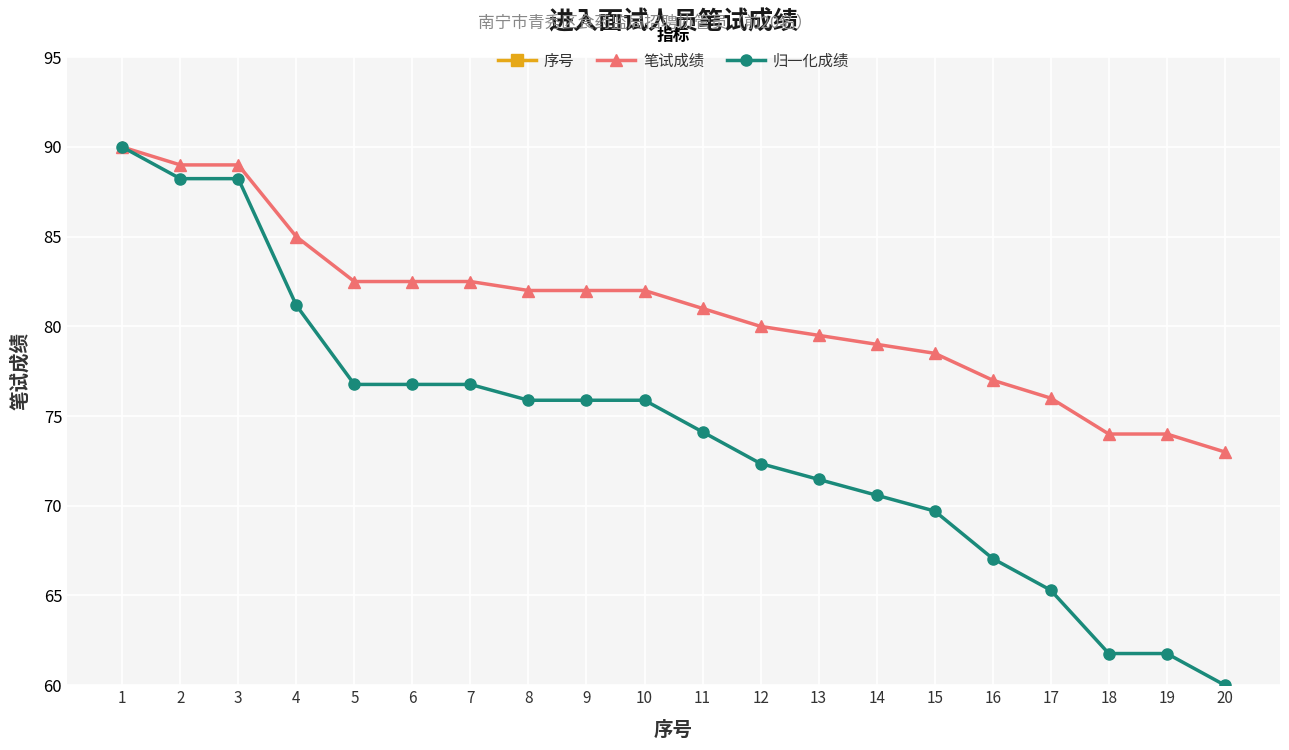

True or false: 归一化成绩 and 序号 cross at least once.

False